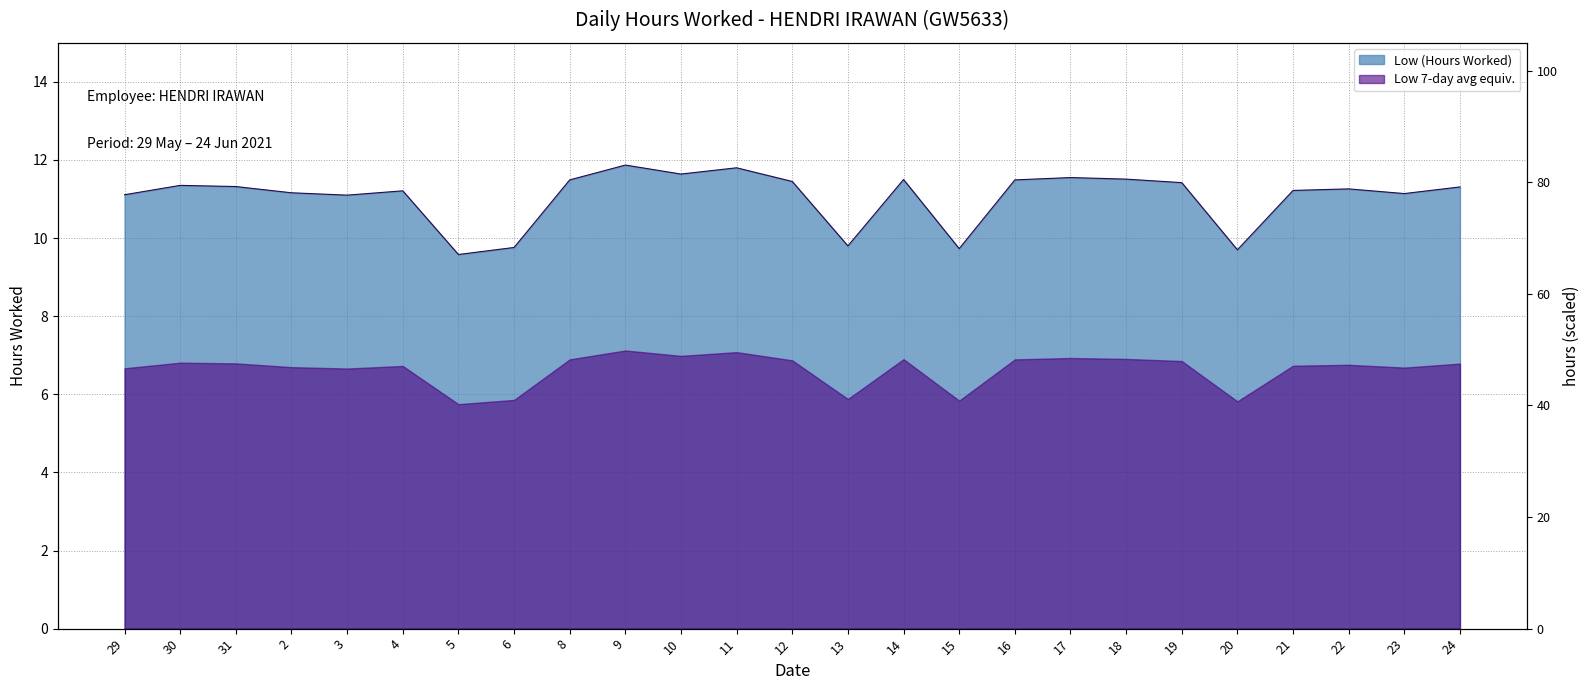

What is the smallest value displayed?

9.6